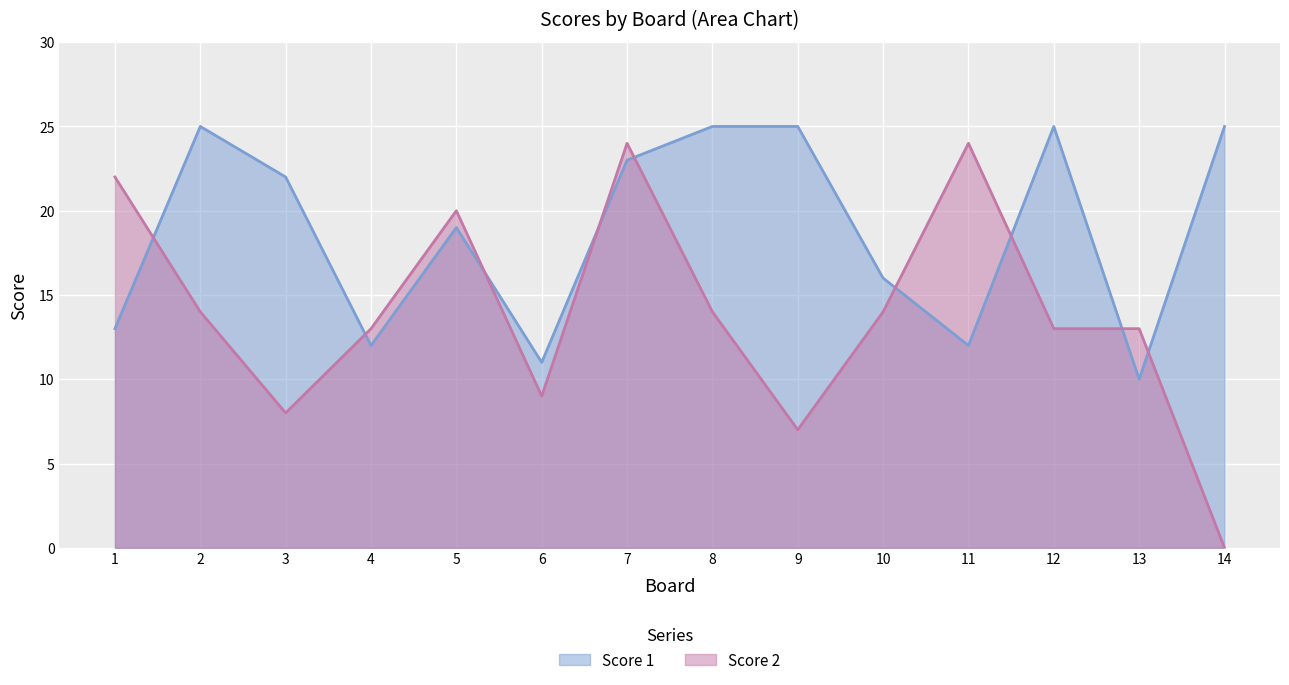

At 11, list the series in order from smallest to largest.

Score 1, Score 2